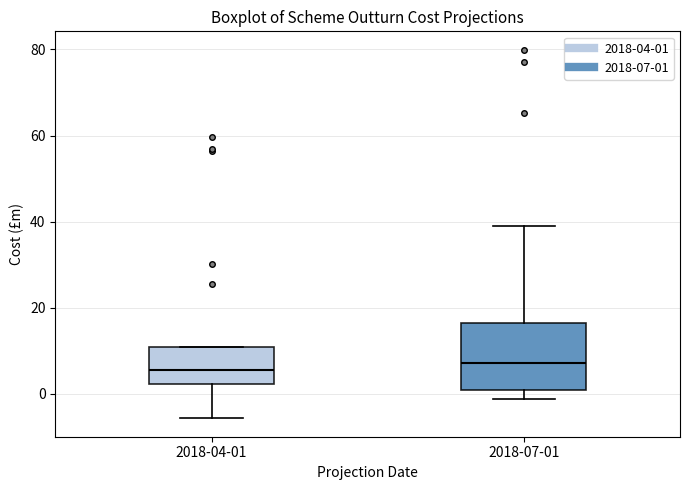

Where does the median line of the box for 2018-04-01 sit on the y-axis? The values are not printed on the chart, so give them approximately, as read against the axis.

6